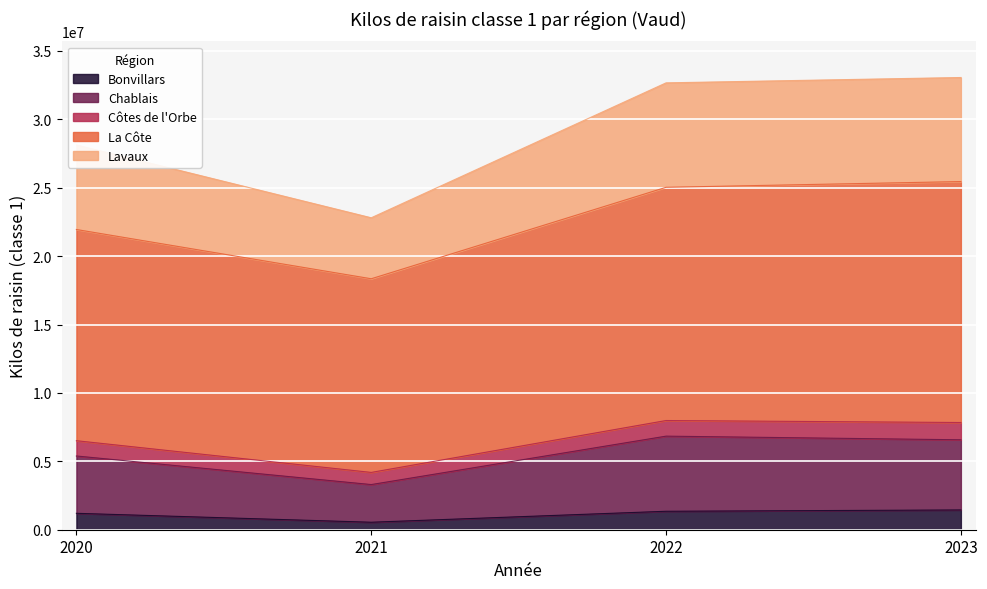

What is the value of the La Côte point at the 4th from the left?

25451802